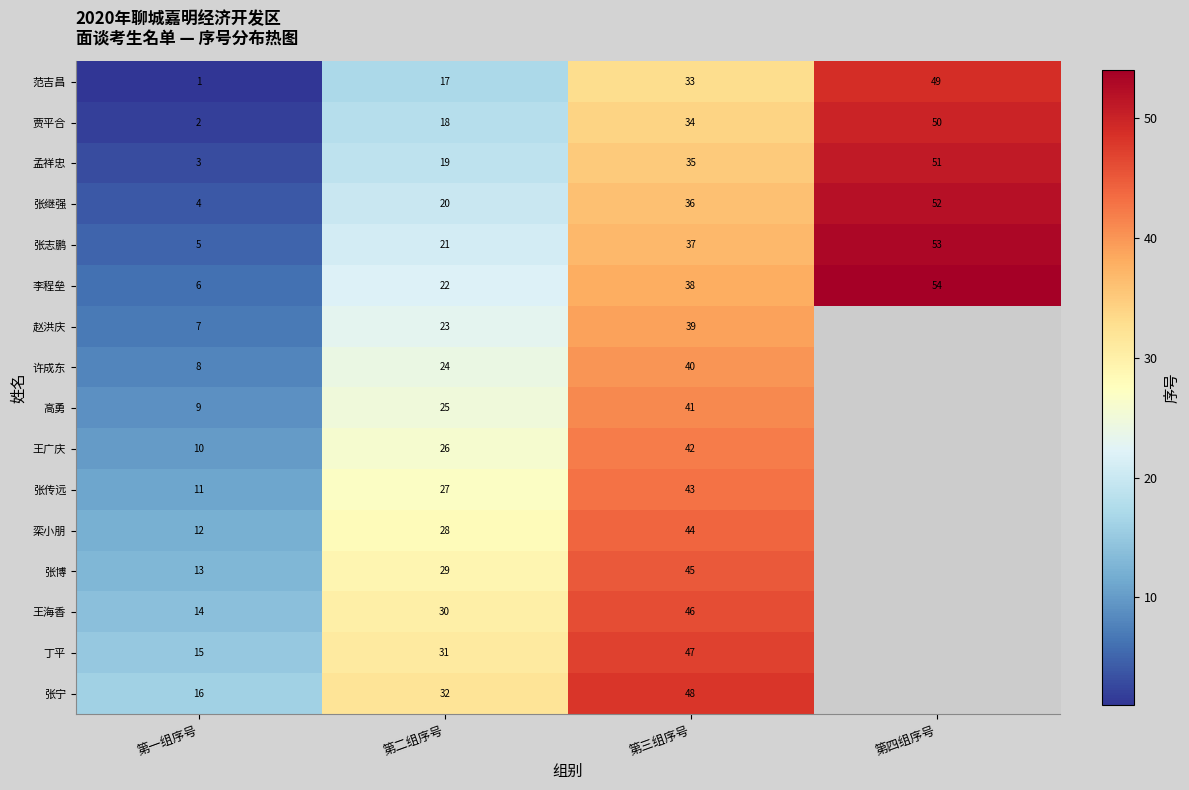

What is the spread (max minus min) of values at 第二组序号?

15